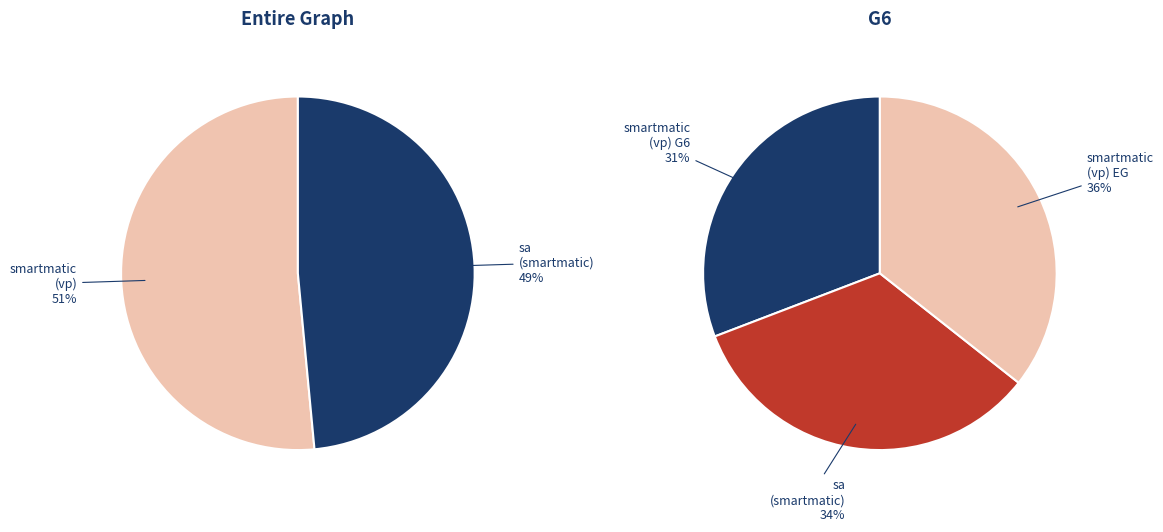

Which has a higher value, sa (smartmatic) - Entire graph or smartmatic (vp) - G6?

sa (smartmatic) - Entire graph